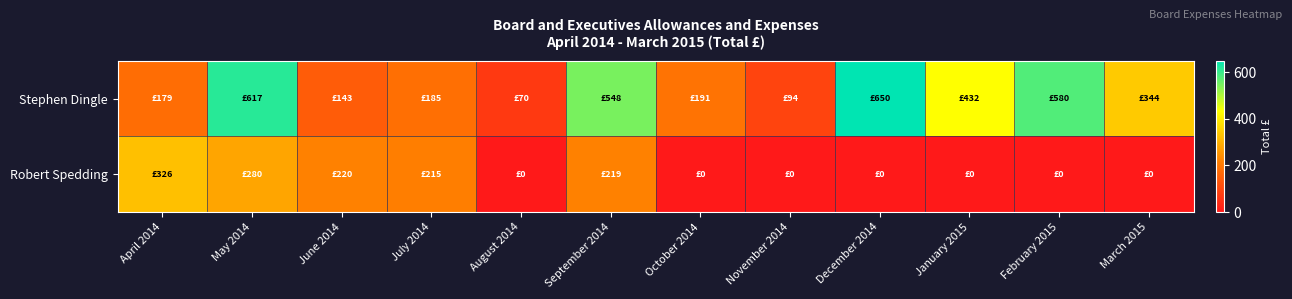

What is the spread (max minus min) of values at May 2014?

337.0